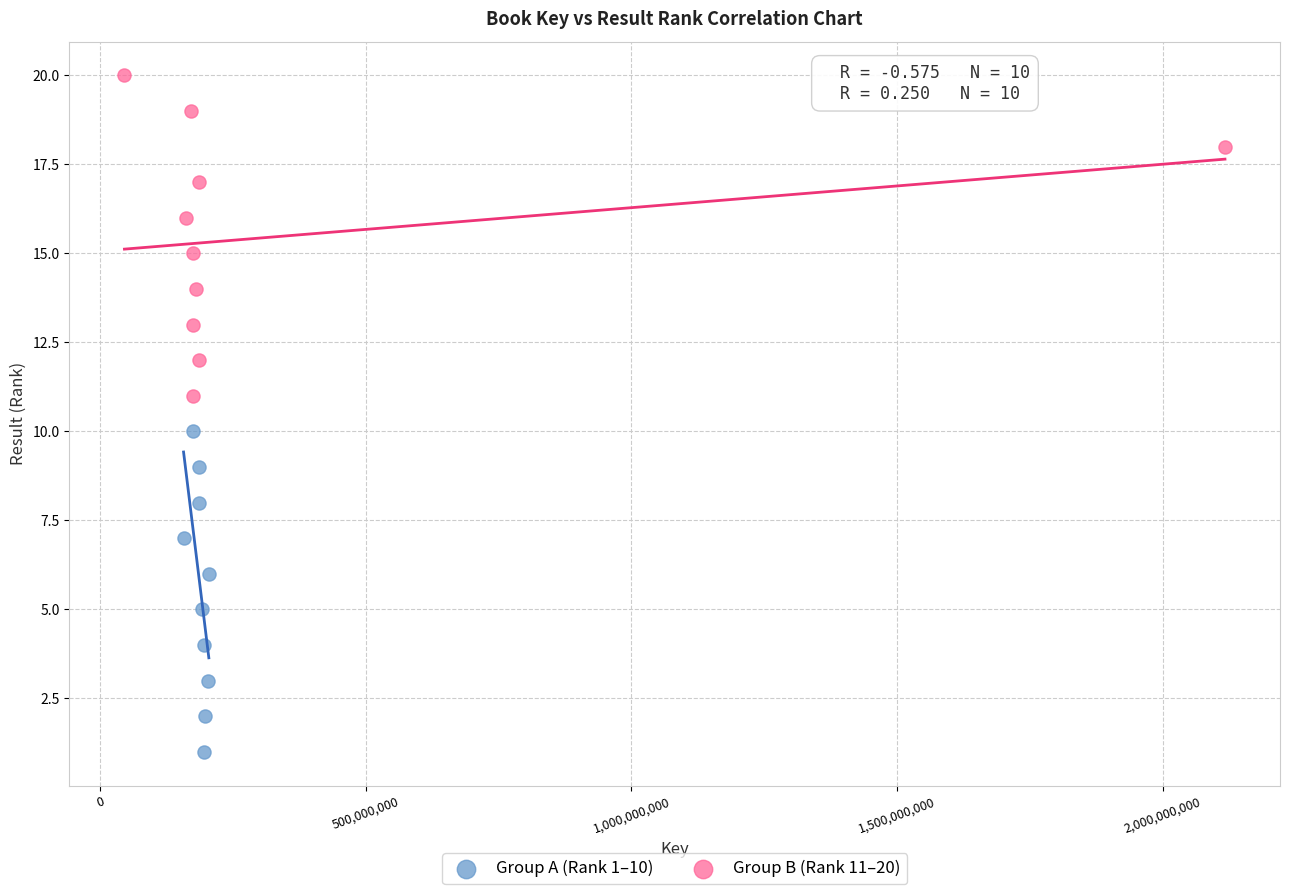

Which series reaches the maximum Y coordinate?

Group B (Rank 11–20)